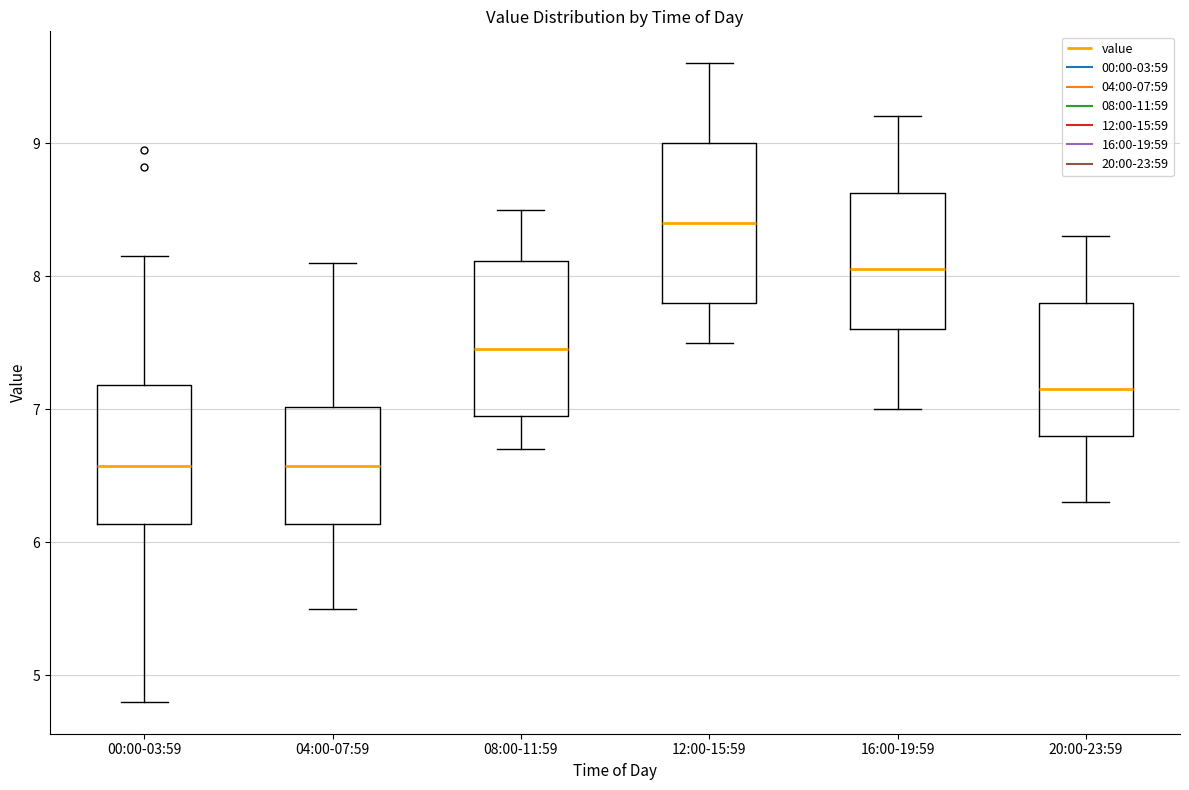

Where is the lower edge of the box for 04:00-07:59 on the y-axis? The values are not printed on the chart, so give them approximately, as read against the axis.

6.1